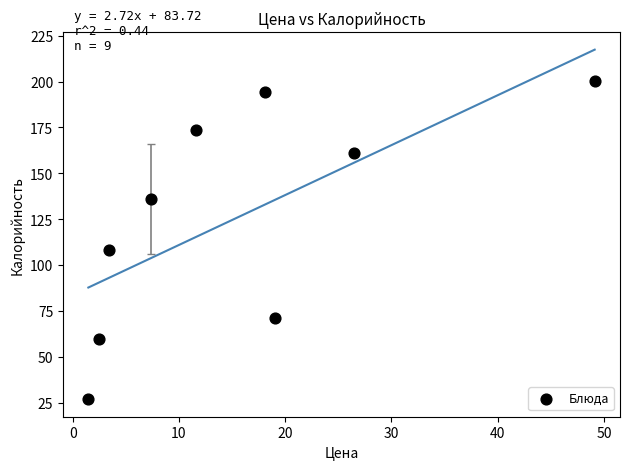

What is the range of Y values (max minus min)?

173.7